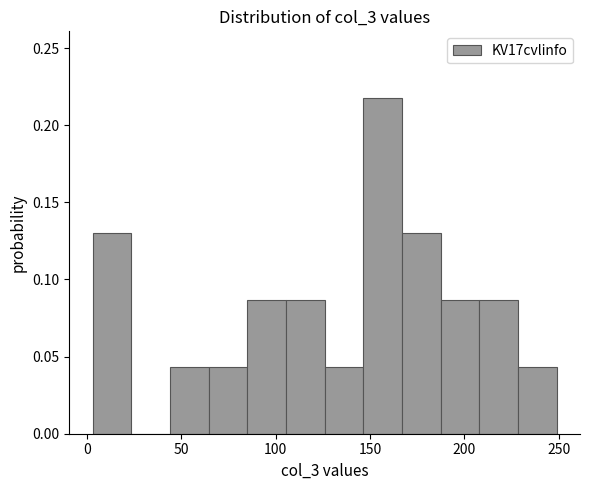

Reading left to right, transcribe this chart: for each bar, give the range it covers on the x-axis and its height. Neither the bar edges nor the heights are printed on the chart, so give them approximately, as read against the axes.

3.0 to 23.5: 0.130
23.5 to 44.0: 0
44.0 to 64.5: 0.045
64.5 to 85.0: 0.045
85.0 to 105.5: 0.085
105.5 to 126.0: 0.085
126.0 to 146.5: 0.045
146.5 to 167.0: 0.215
167.0 to 187.5: 0.130
187.5 to 208.0: 0.085
208.0 to 228.5: 0.085
228.5 to 249.0: 0.045